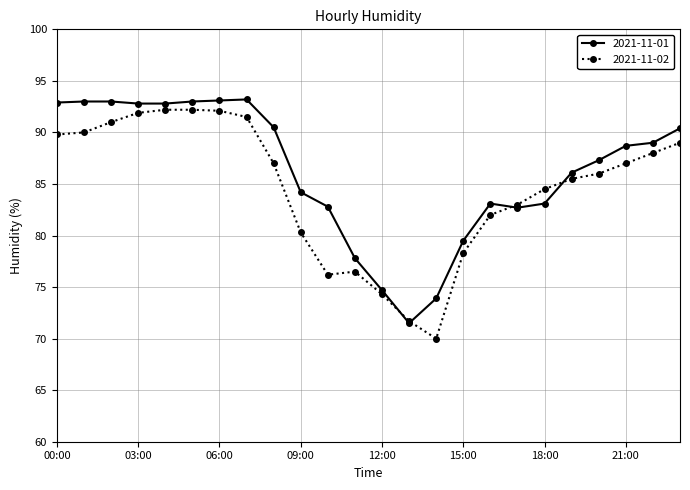

What is the value of the 2021-11-02 point at the 23rd from the left?

88.0